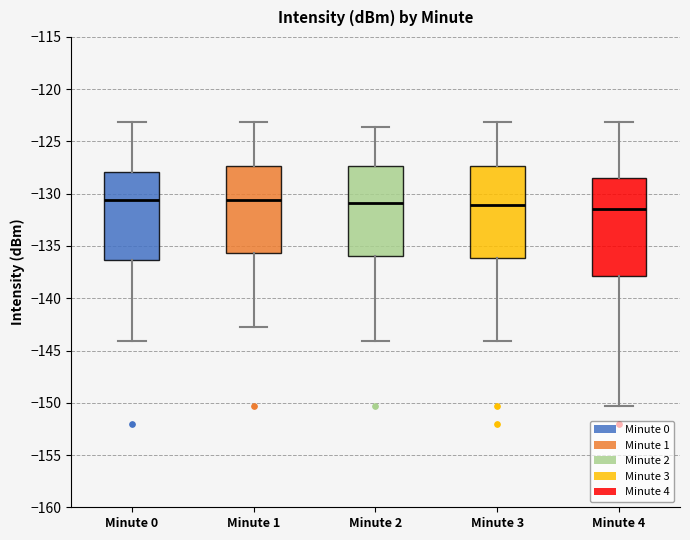

Reading left to right, read every box against the y-axis: the position of its median line, the range the box covers, and the ends of its whiskers. The values are not printed on the chart, so give them approximately, as read against the axis.

Minute 0: median -130.5, box -136.5 to -128.0, whiskers -144.0 to -123.0
Minute 1: median -130.5, box -135.5 to -127.5, whiskers -142.5 to -123.0
Minute 2: median -131.0, box -136.0 to -127.5, whiskers -144.0 to -123.5
Minute 3: median -131.0, box -136.0 to -127.5, whiskers -144.0 to -123.0
Minute 4: median -131.5, box -138.0 to -128.5, whiskers -150.5 to -123.0